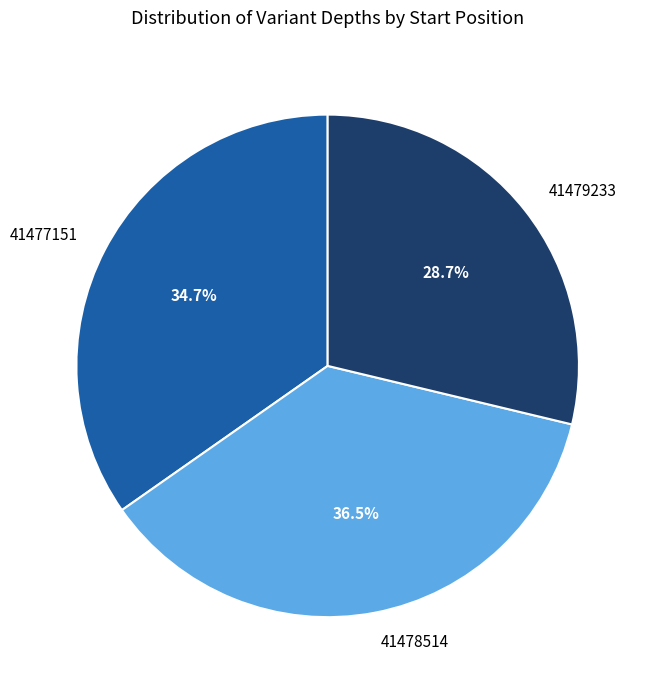

The 41479233 slice represents 29% of the pie. True or false?

True